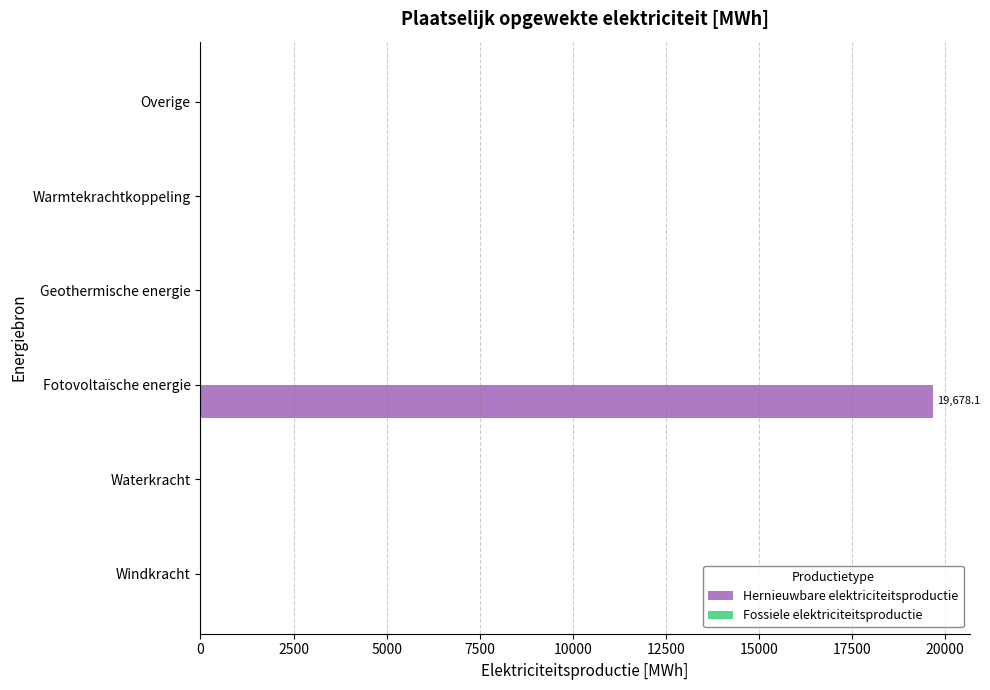

Between Waterkracht and Fotovoltaïsche energie, which is larger?

Fotovoltaïsche energie